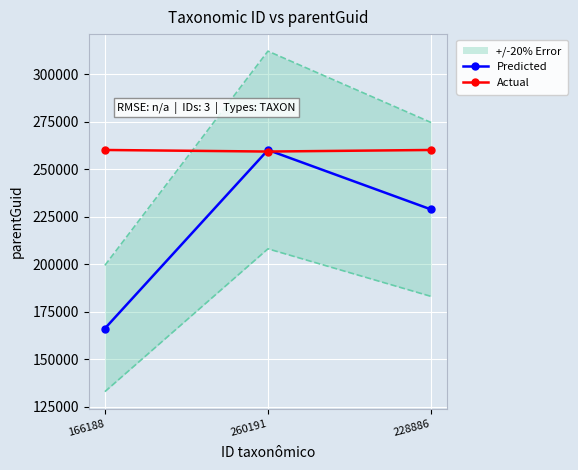

Is the value of Predicted at 228886 greater than the value of Actual at 166188?

No